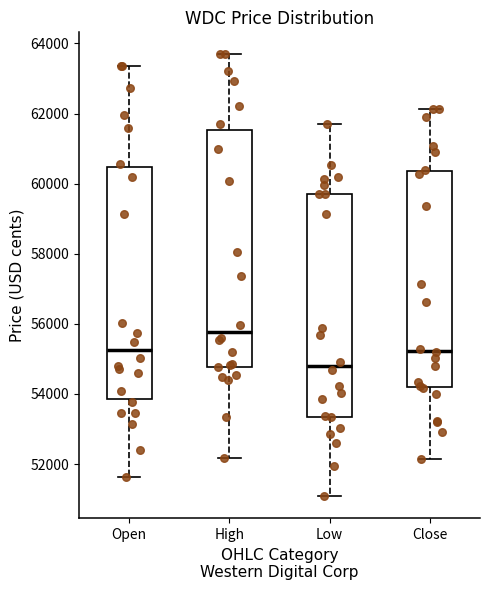

Which box's median line is the lowest?

Low